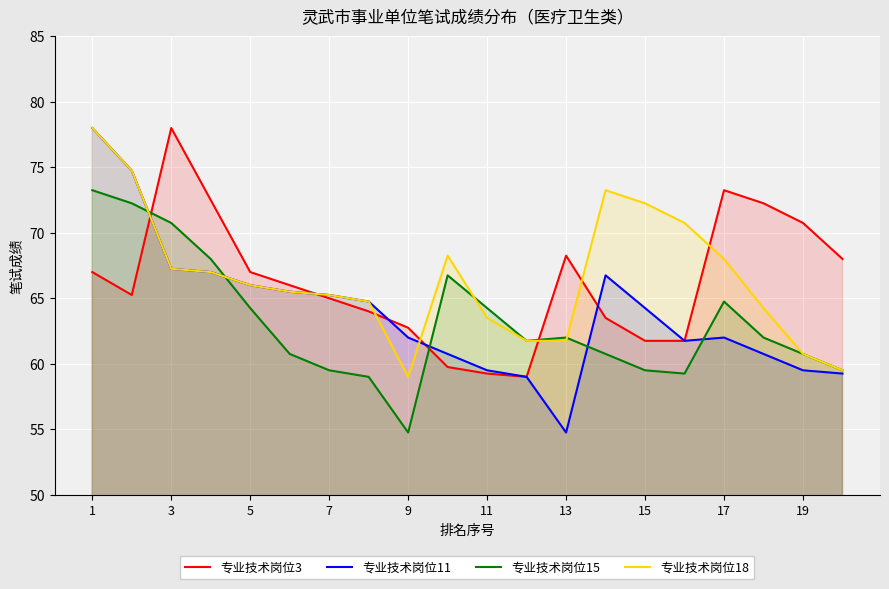

In 专业技术岗位15, how many points are higher than both neighbors (excluding endpoints)?

3